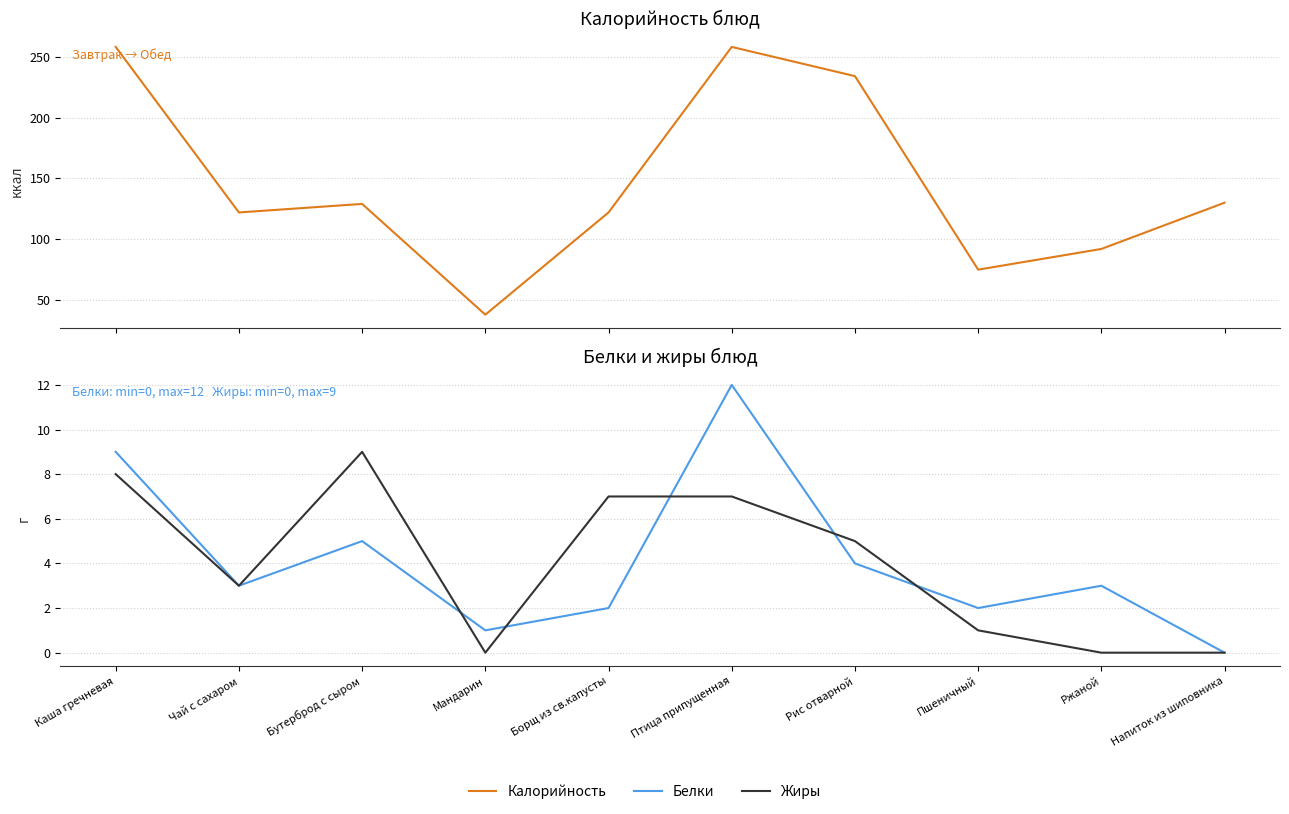

At which category does the chart reach its peak across all series?

Каша гречневая